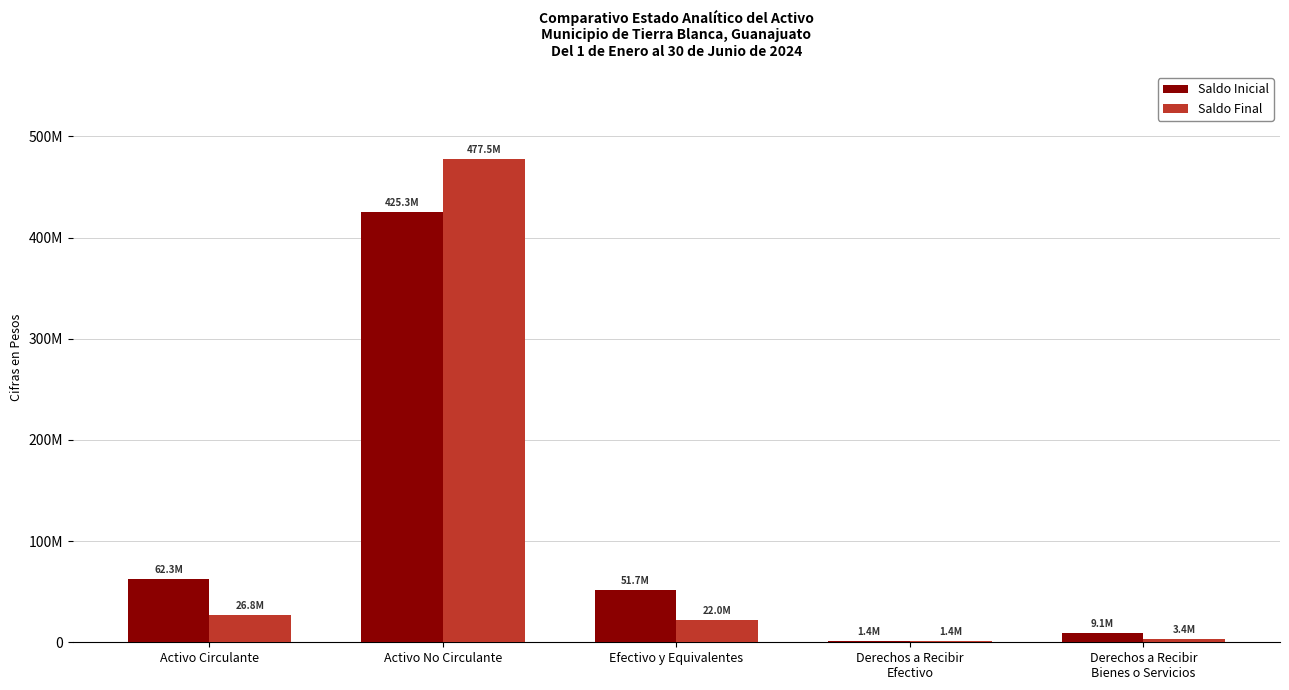

Which series has the widest spread of values?

Saldo Final